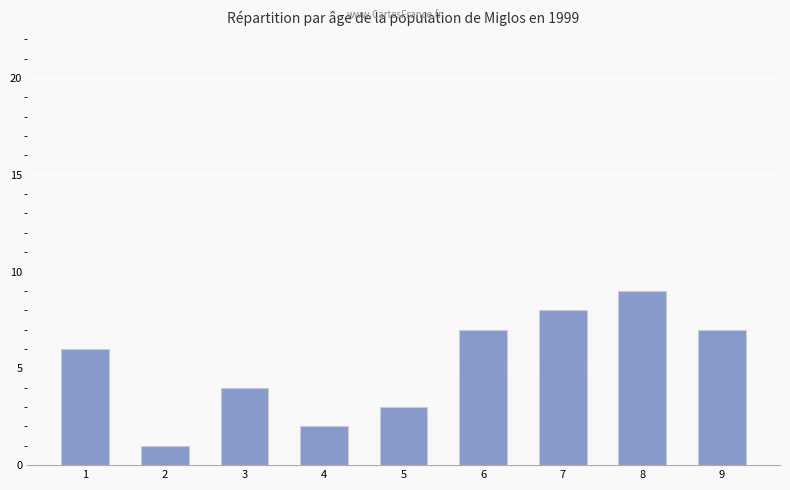

What is the value of the 9th bar from the left?

7